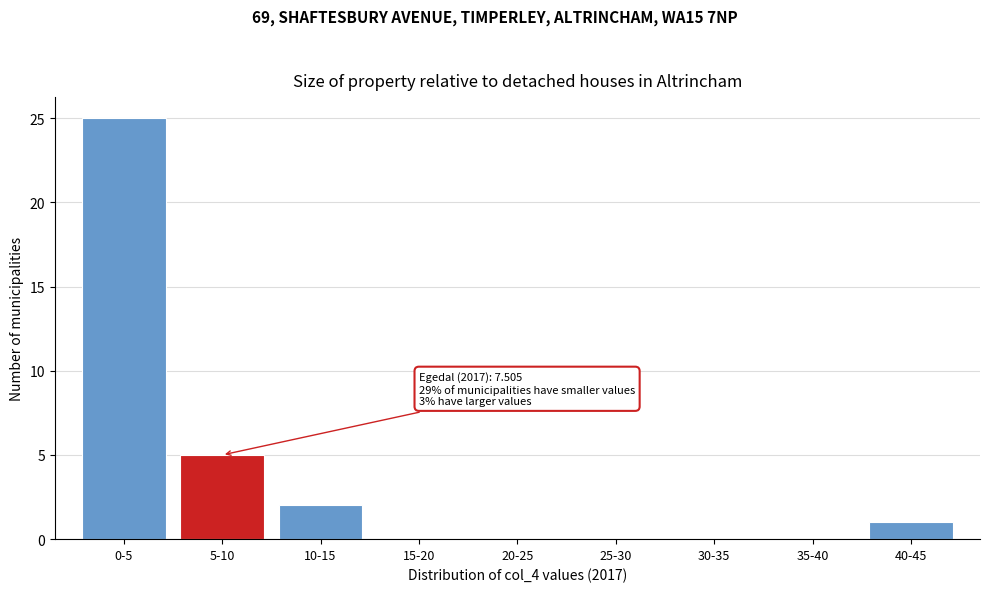

Reading left to right, list all the values displayed in this chart.

0-5=25	5-10=5	10-15=2	15-20=0	20-25=0	25-30=0	30-35=0	35-40=0	40-45=1